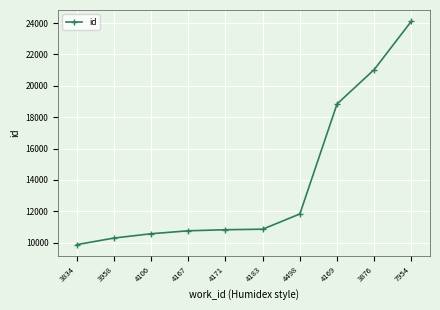

What is the sum of all values?

138962